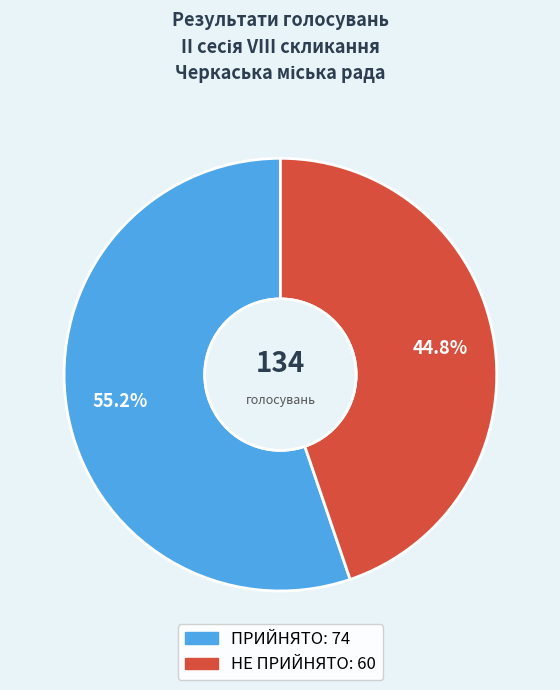

Which slice represents more than half of the pie?

ПРИЙНЯТО